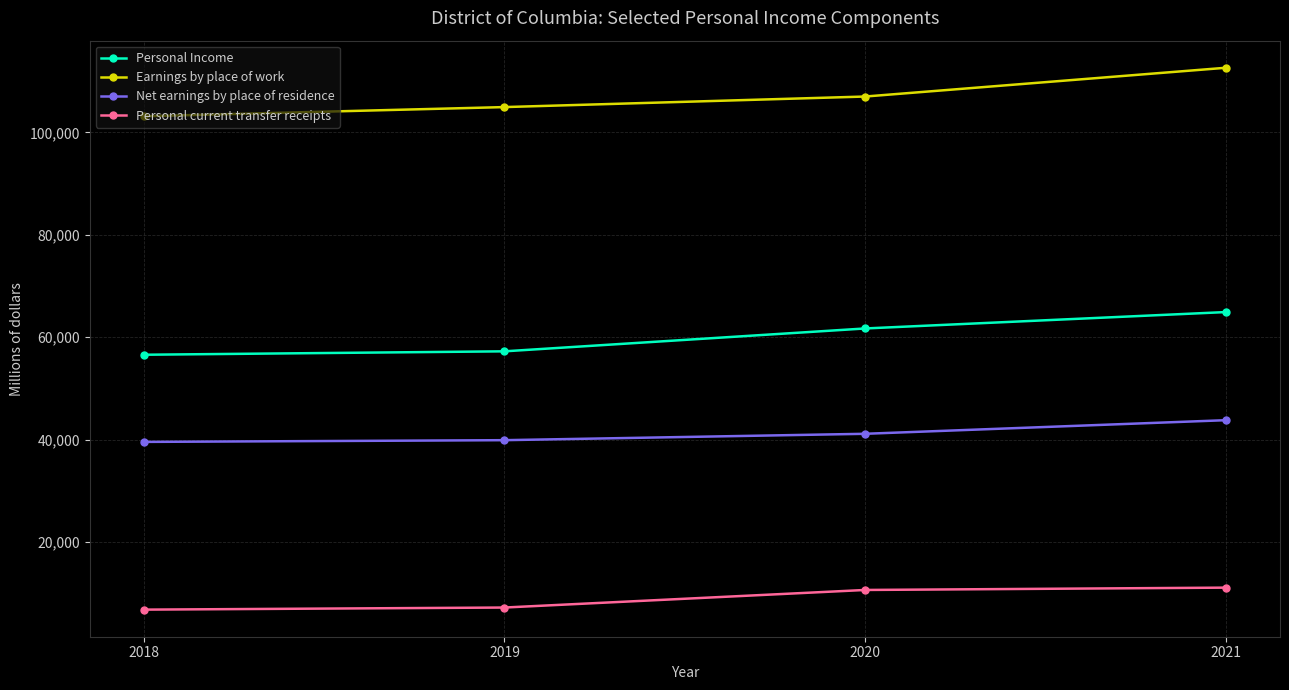

Does the chart display data point markers on the line(s)?

Yes